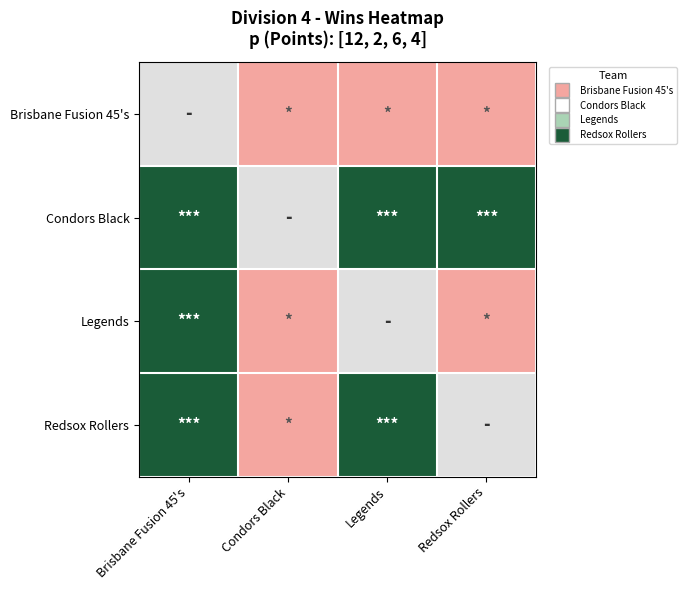

List the labels in order of Brisbane Fusion 45's value, largest first.

Brisbane Fusion 45's, Condors Black, Legends, Redsox Rollers